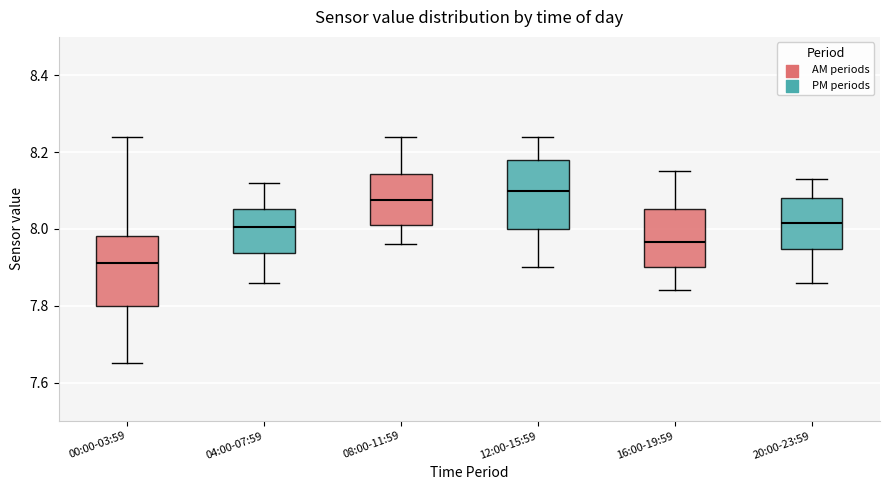

Which box has the lowest median line?

00:00-03:59